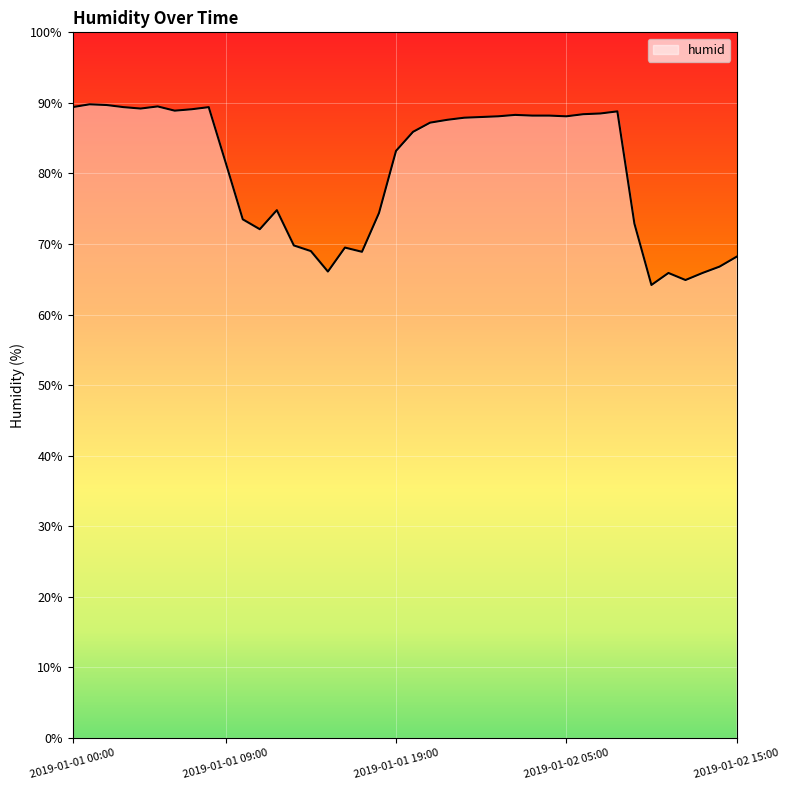

How many lines are shown in the chart?

1